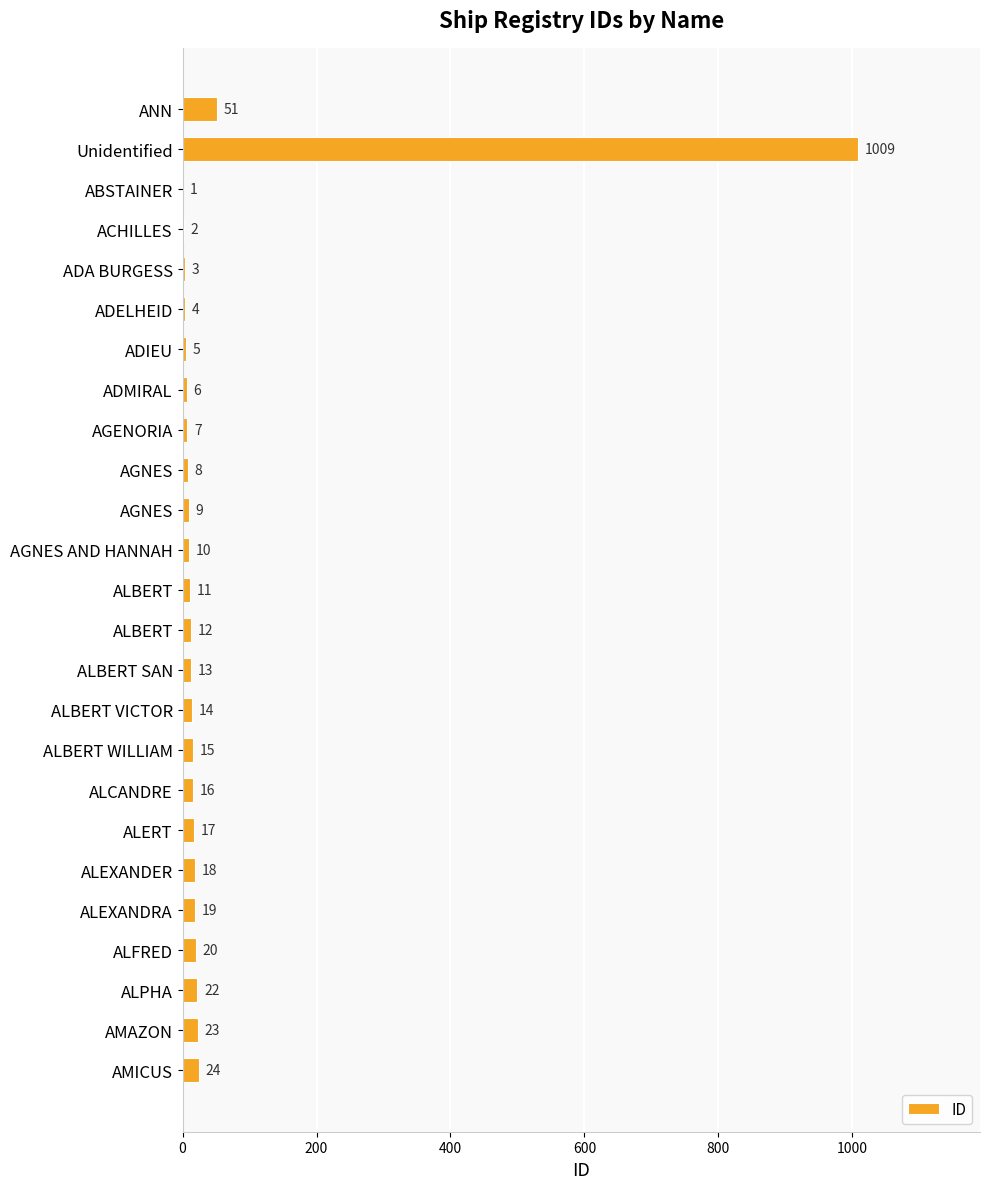

How many categories are shown in the chart?

25